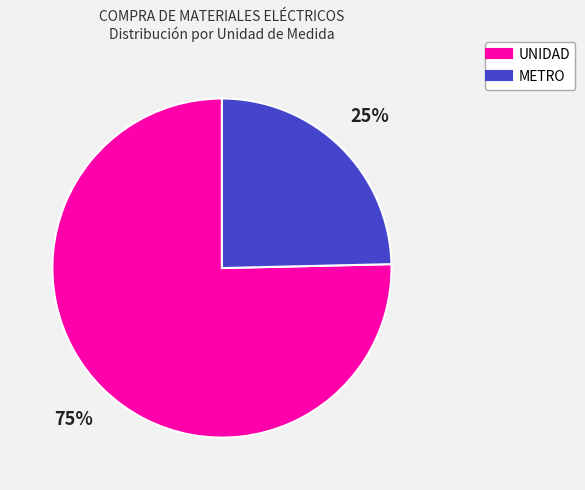

To the nearest percent, what is the average slice percentage?

50%